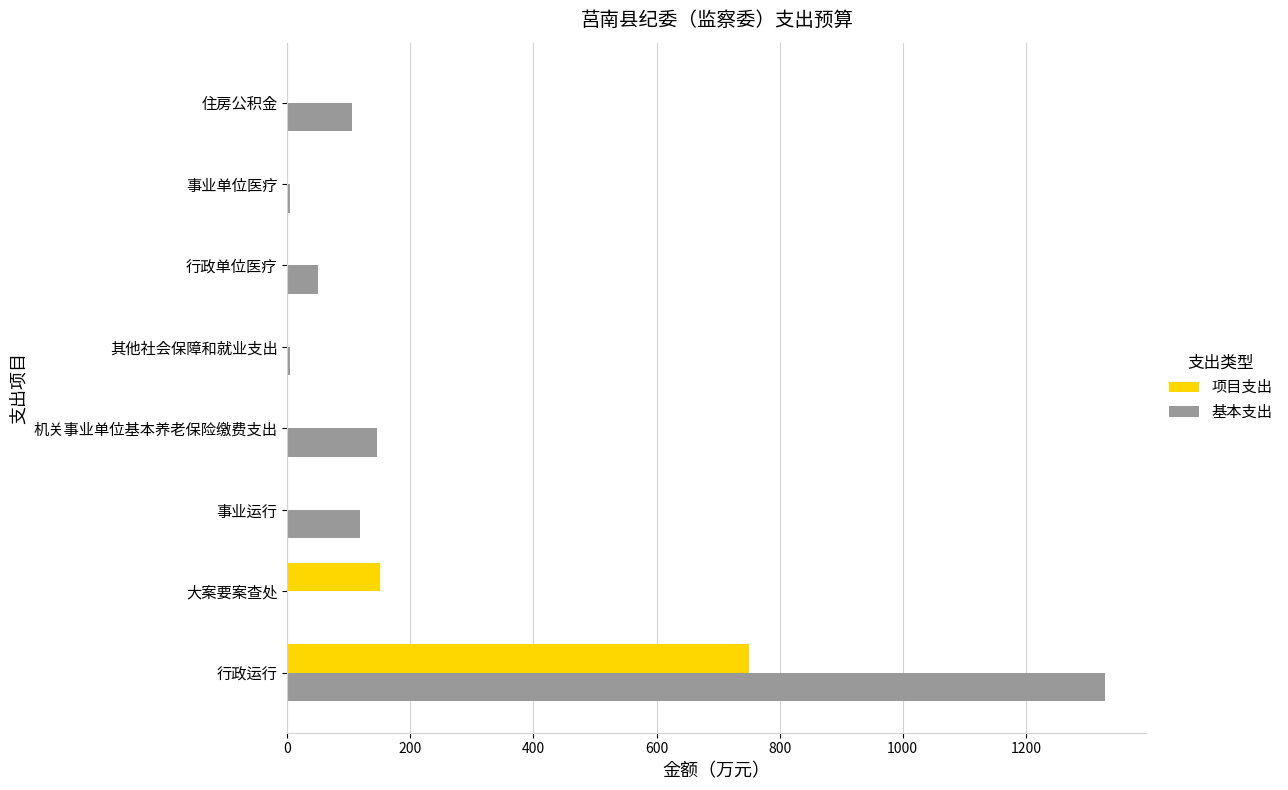

At which label is 项目支出 closest to 375?

大案要案查处